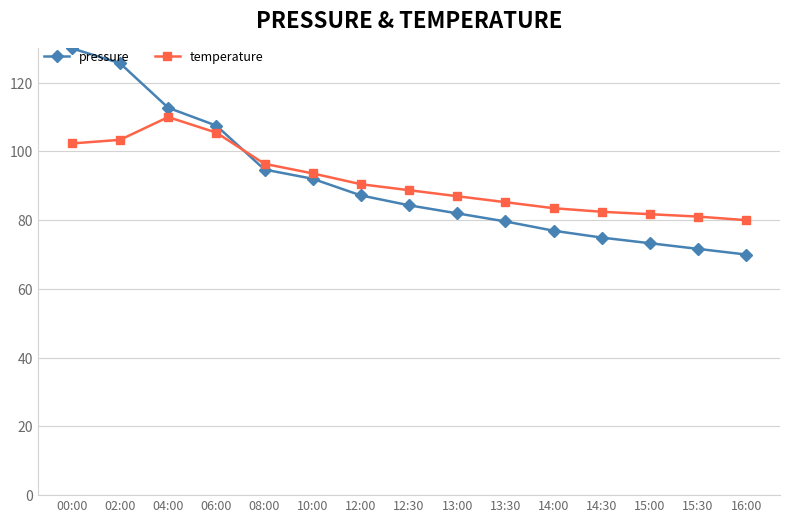

Reading left to right, transcribe all the data shown in this chart.

pressure: 130.0	125.7	112.7	107.5	94.7	92.0	87.2	84.3	82.0	79.6	76.9	74.9	73.3	71.6	70.0
temperature: 102.3	103.4	110.0	105.5	96.4	93.6	90.5	88.7	87.0	85.2	83.5	82.4	81.7	81.0	80.0